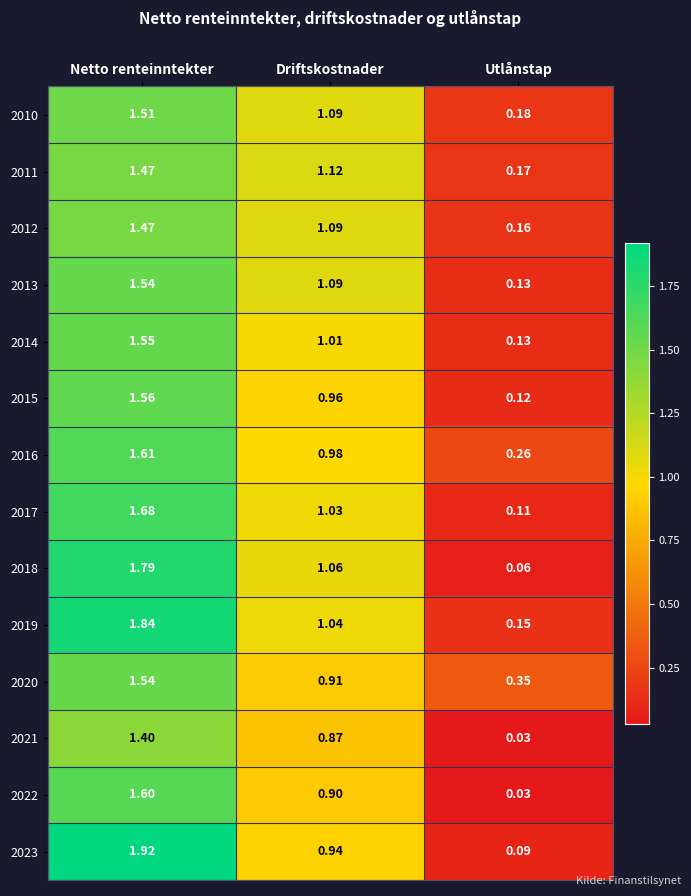

Is the value of 2012 at Driftskostnader greater than the value of 2014 at Utlånstap?

Yes